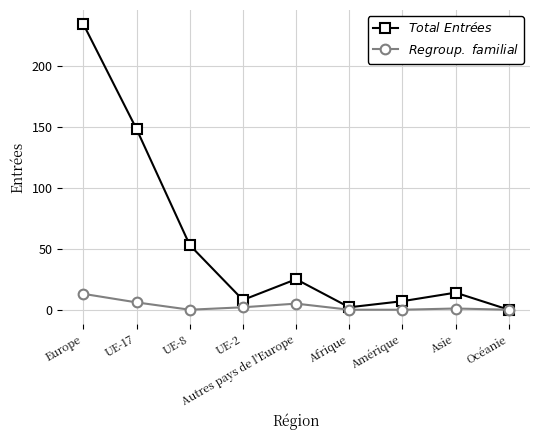

What is the maximum value shown in the chart?

234